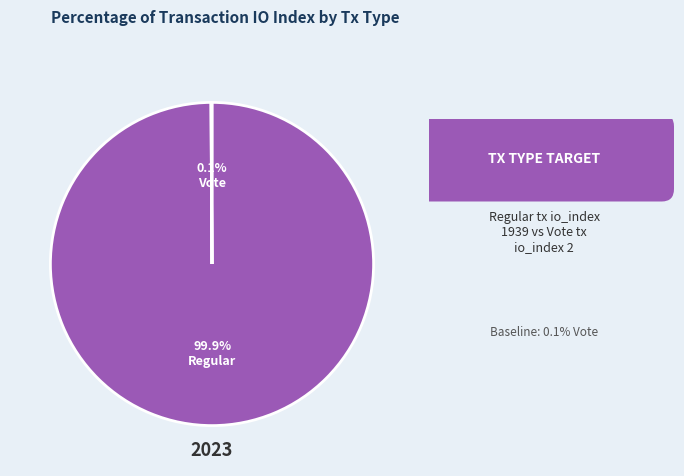

Is there a majority slice in this chart?

Yes